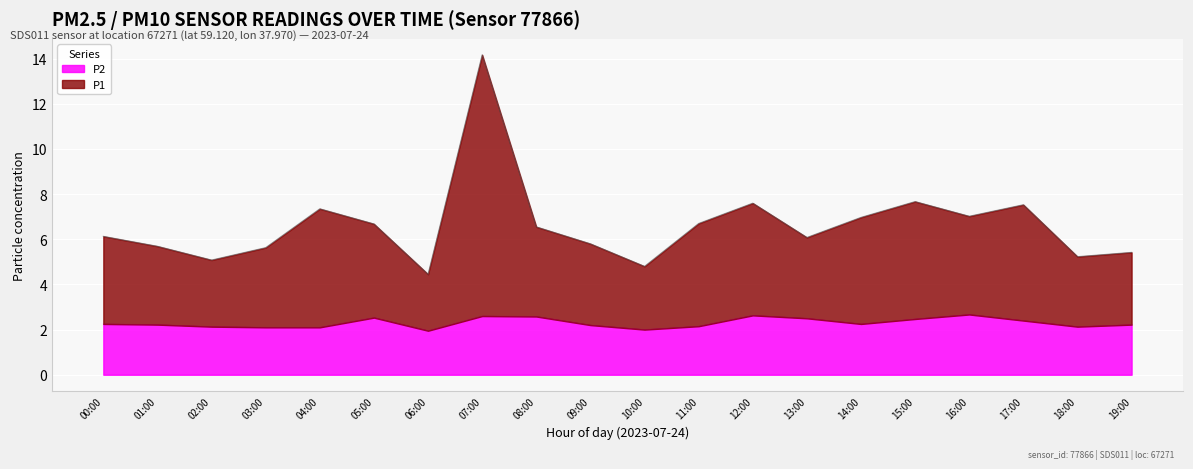

What is the maximum value for P2?

2.7